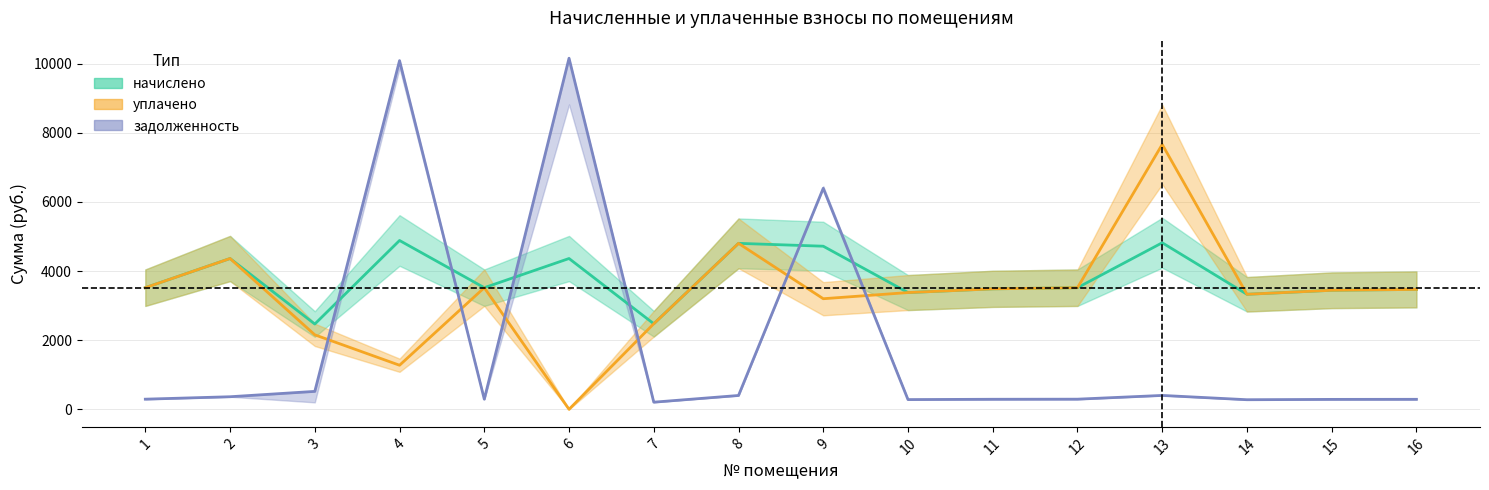

Reading right to left, what are all the values shown in this chart?

задолженность (начало): 16=289.1	15=287.1	14=277.4	13=401.6	12=293.2	11=290.5	10=281.5	9=6395.6	8=400.2	7=206.3	6=10159.5	5=293.2	4=10090.0	3=518.6	2=363.6	1=293.2
начислено: 16=3469.3	15=3444.5	14=3328.6	13=4819.0	12=3519.0	11=3485.9	10=3378.2	9=4719.6	8=4802.4	7=2475.7	6=4363.6	5=3519.0	4=4885.2	3=2467.4	2=4363.6	1=3519.0
уплачено: 16=3469.3	15=3444.5	14=3328.6	13=7664.9	12=3519.0	11=3485.9	10=3378.2	9=3200.0	8=4802.4	7=2475.7	6=0.0	5=3519.0	4=1275.1	3=2155.1	2=4363.6	1=3519.0